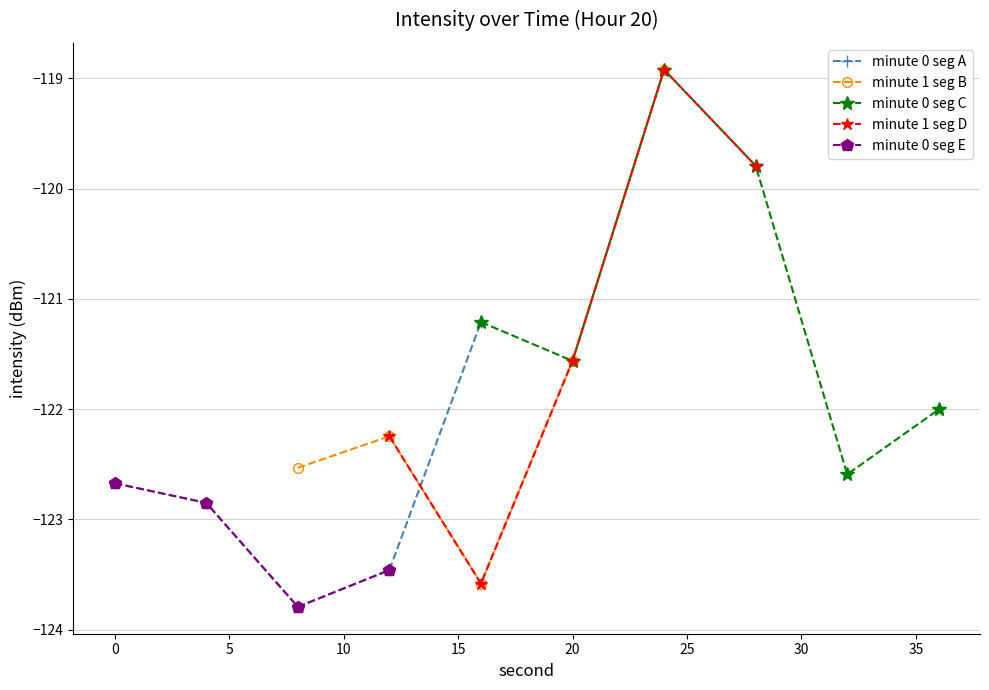

In minute 0 seg A, how many points are lower than both neighbors (excluding endpoints)?

1